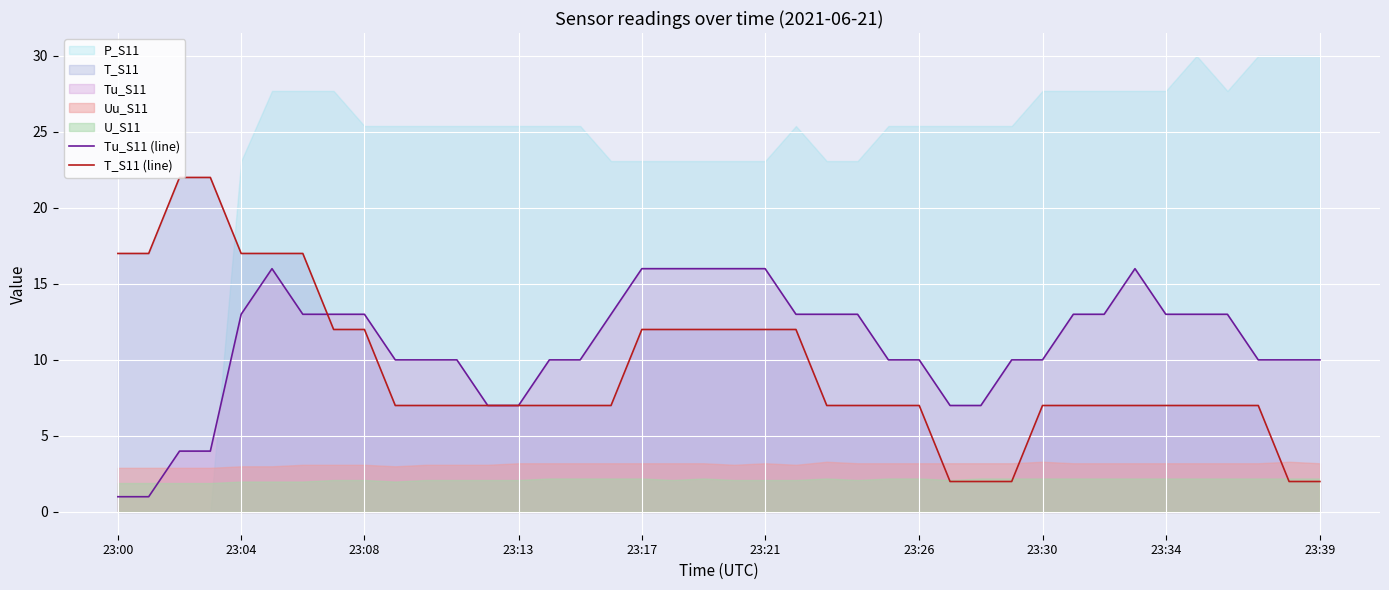

Does the chart display data point markers on the line(s)?

No